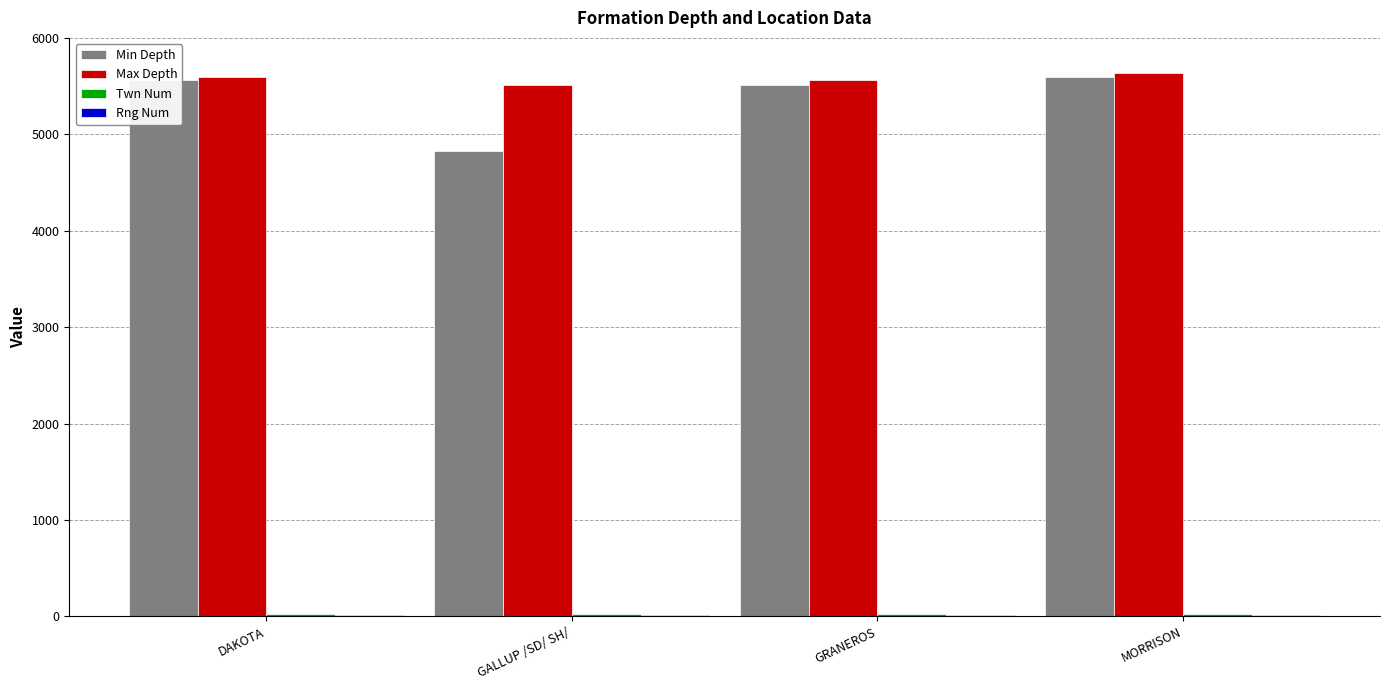

What is the maximum value shown in the chart?

5636